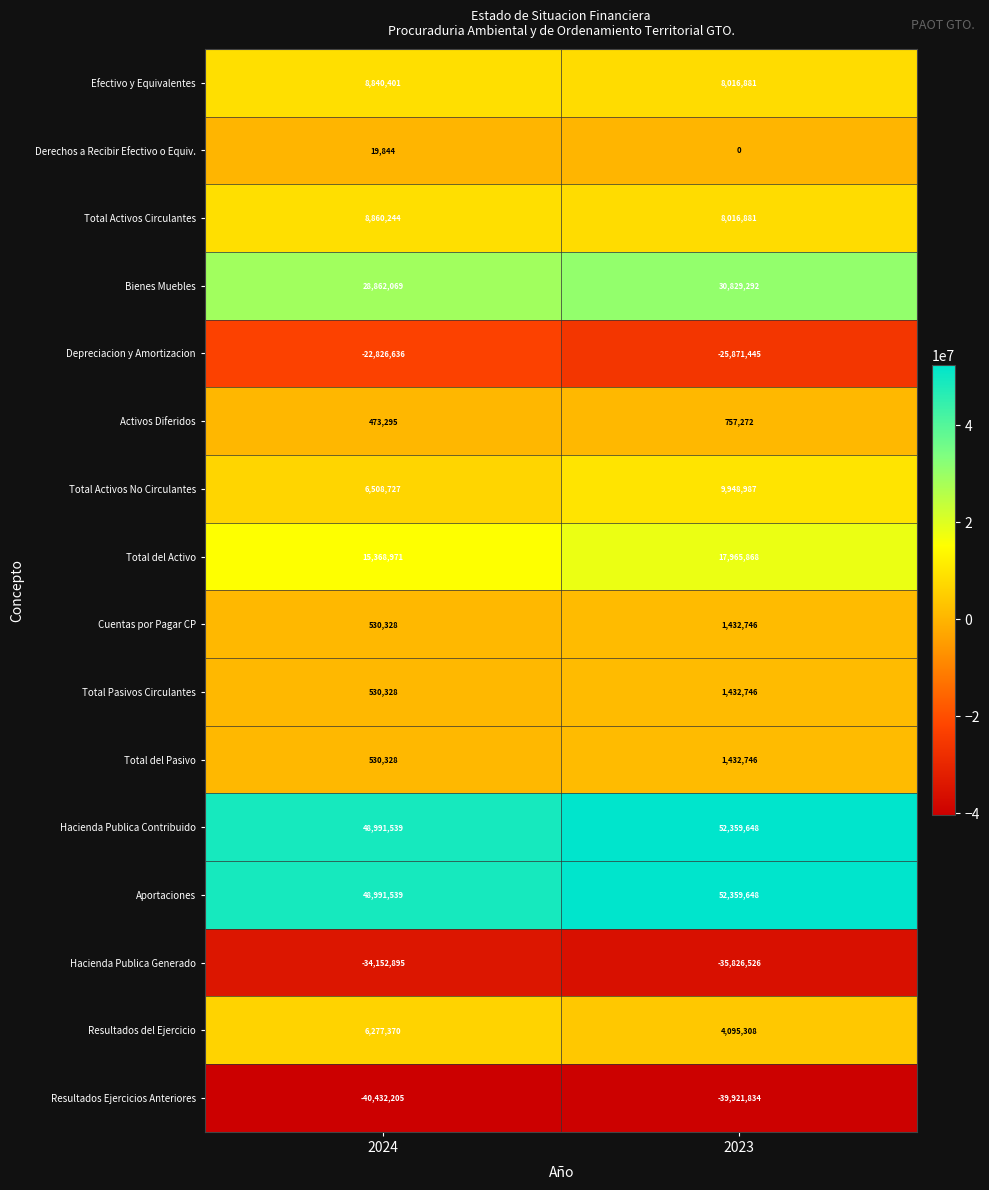

What is the spread (max minus min) of values at 2023?

92281482